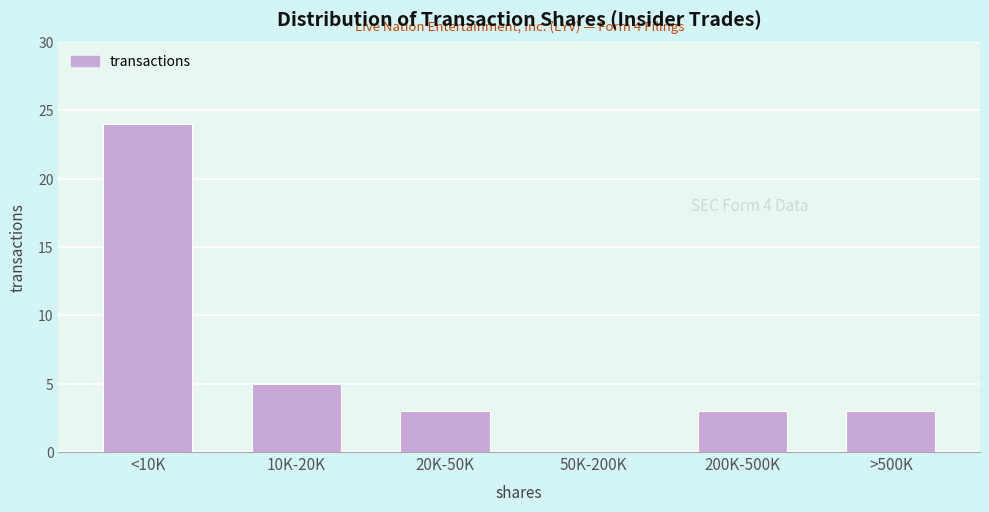

Reading left to right, transcribe all the data shown in this chart.

<10K=24	10K-20K=5	20K-50K=3	50K-200K=0	200K-500K=3	>500K=3